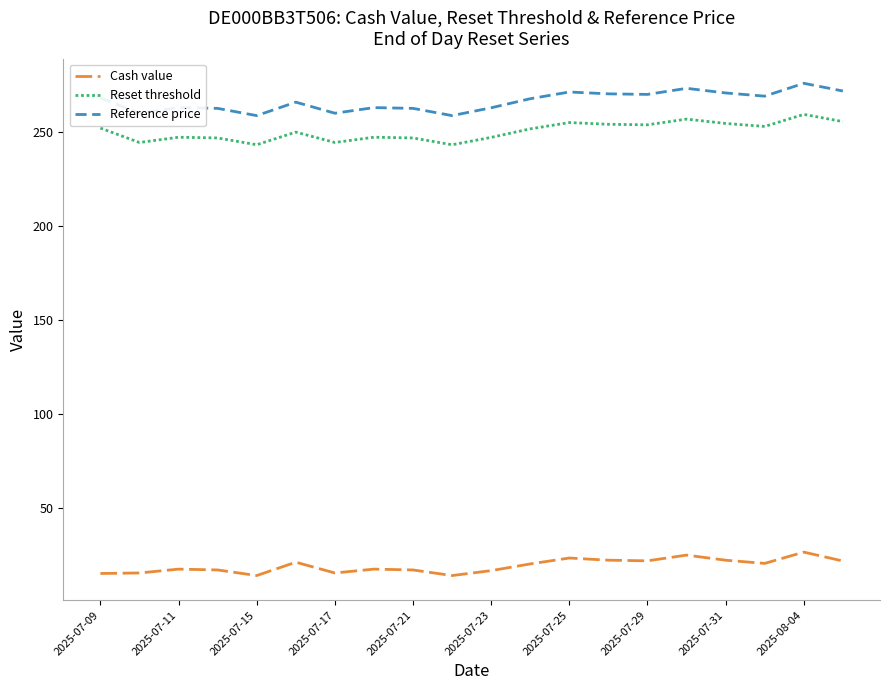

Rank the series by their maximum value, from lowest to highest.

Cash value, Reset threshold, Reference price